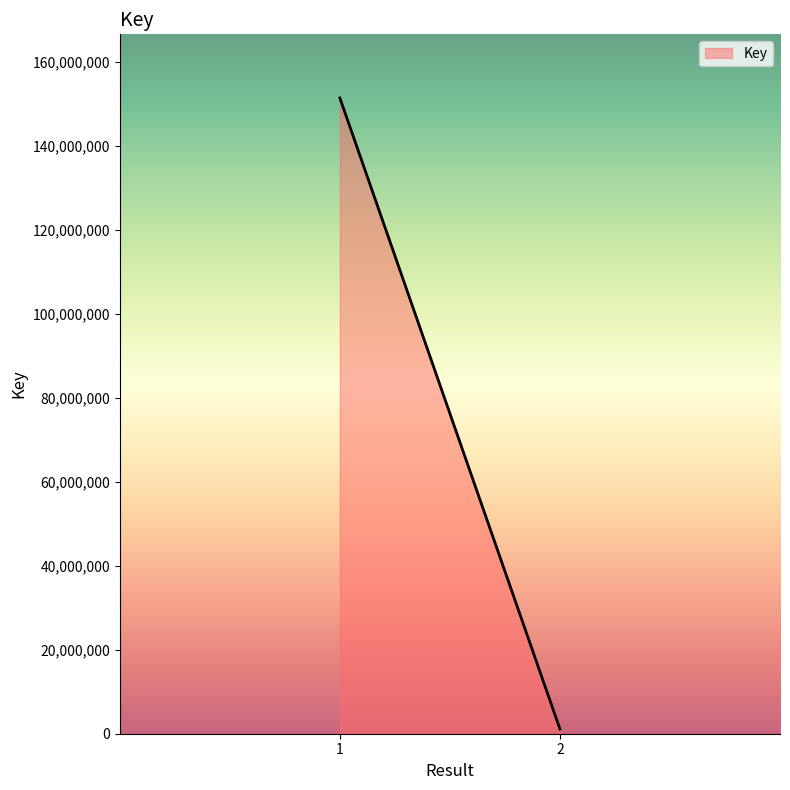

What is the change in value from  to ?

-150383410